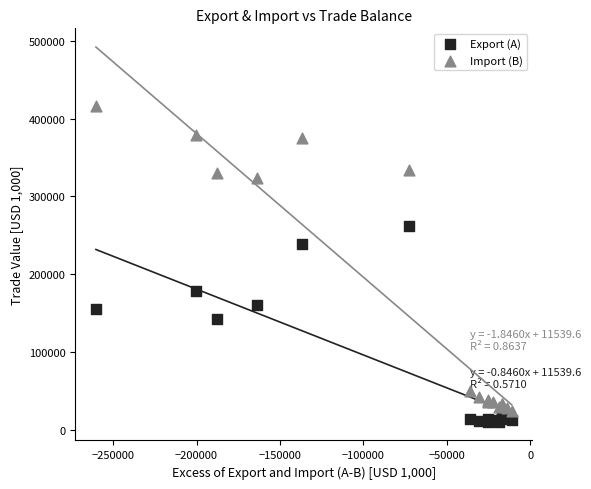

Which series has the largest Y range (max minus min)?

Import (B)